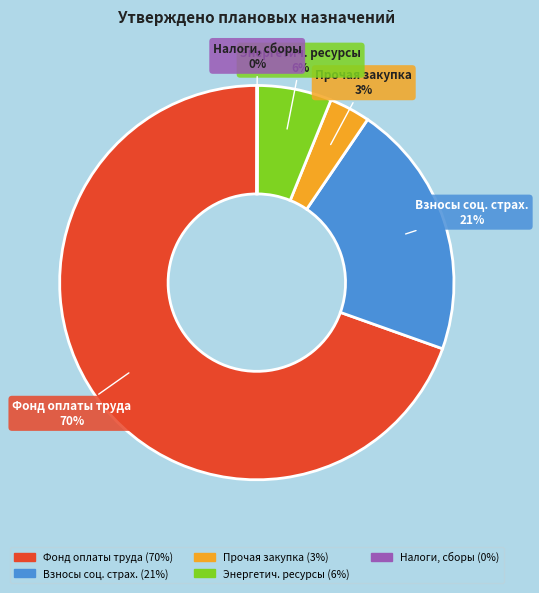

What is the majority slice?

Фонд оплаты труда